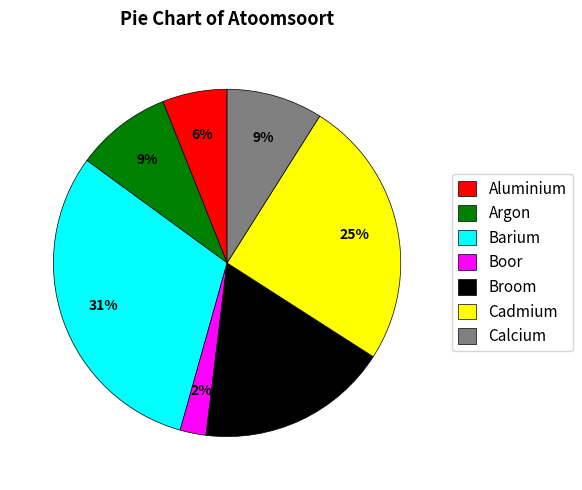

Which category has the smallest portion of the pie?

Boor